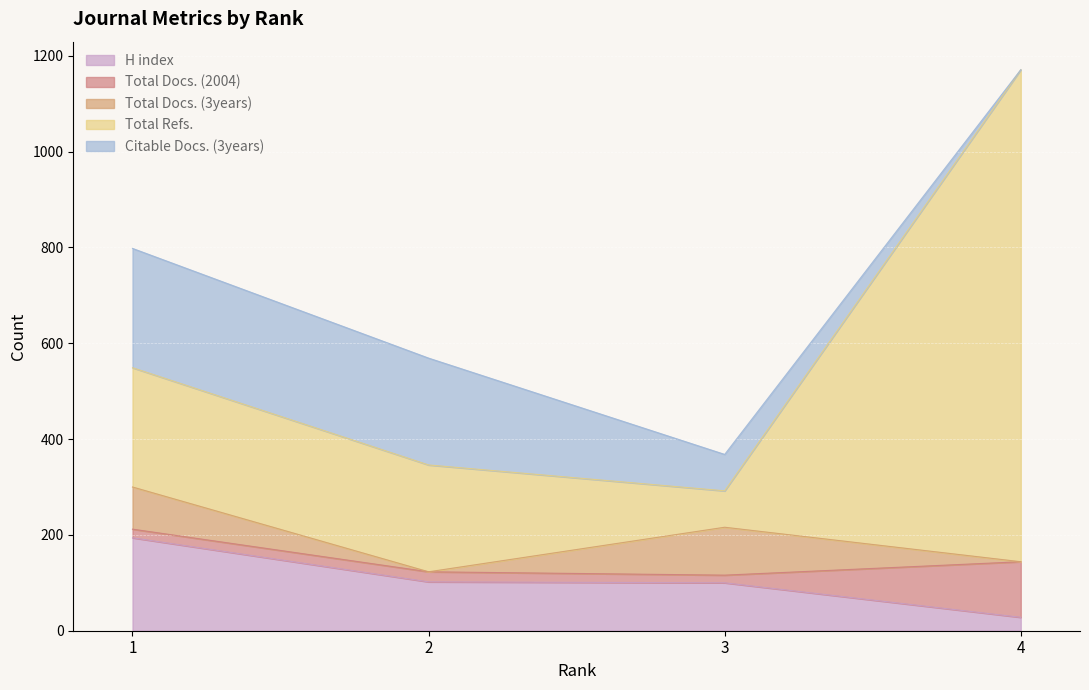

What is the highest value of the H index series?

194